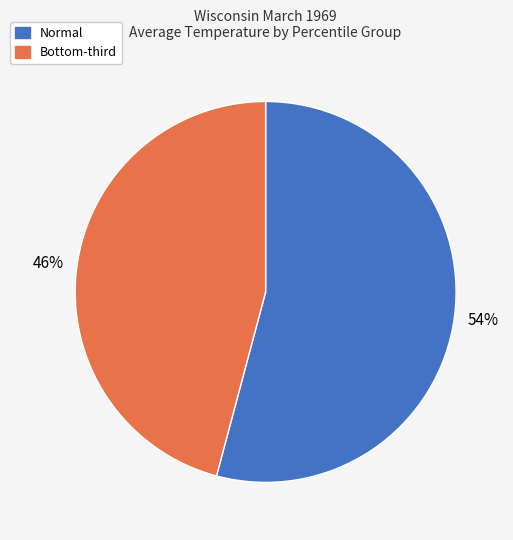

Is there a majority slice in this chart?

Yes